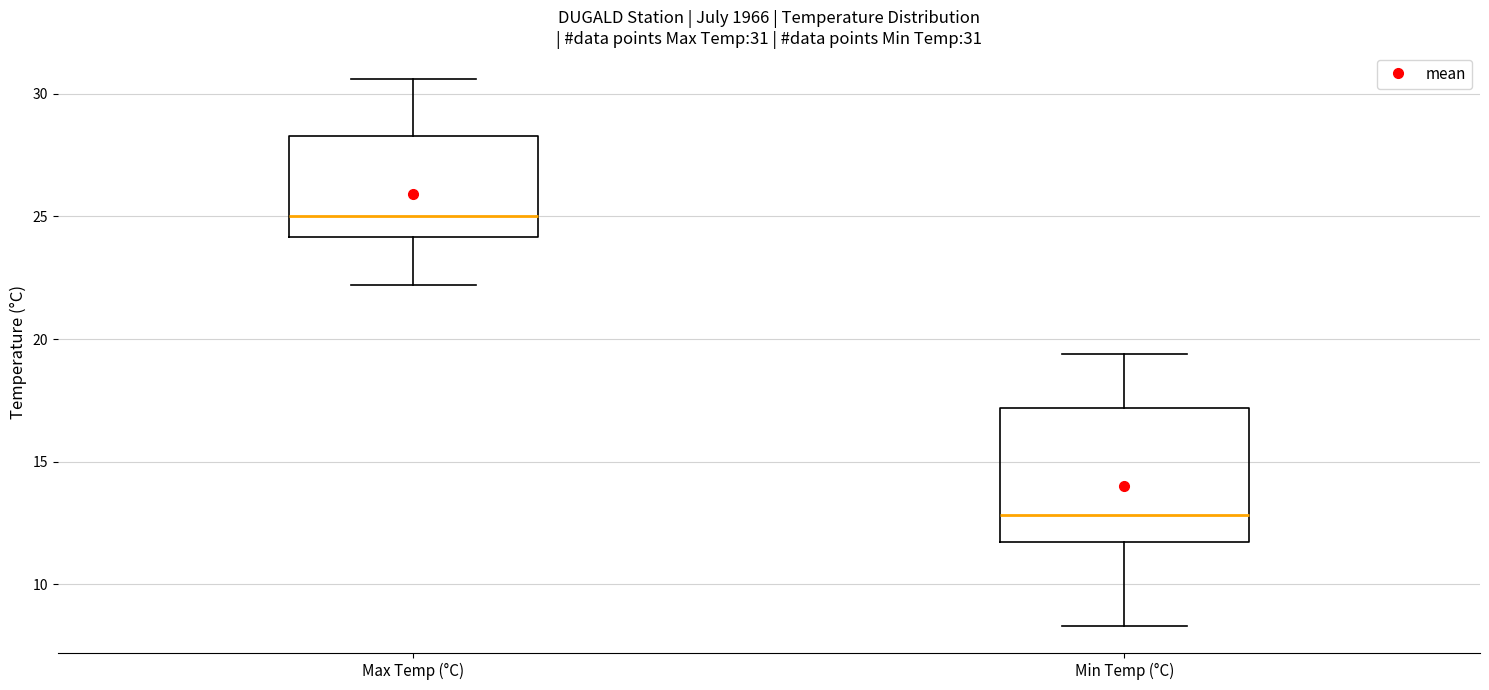

Comparing the boxes themselves (not the whiskers), which one is the tallest?

Min Temp (°C)